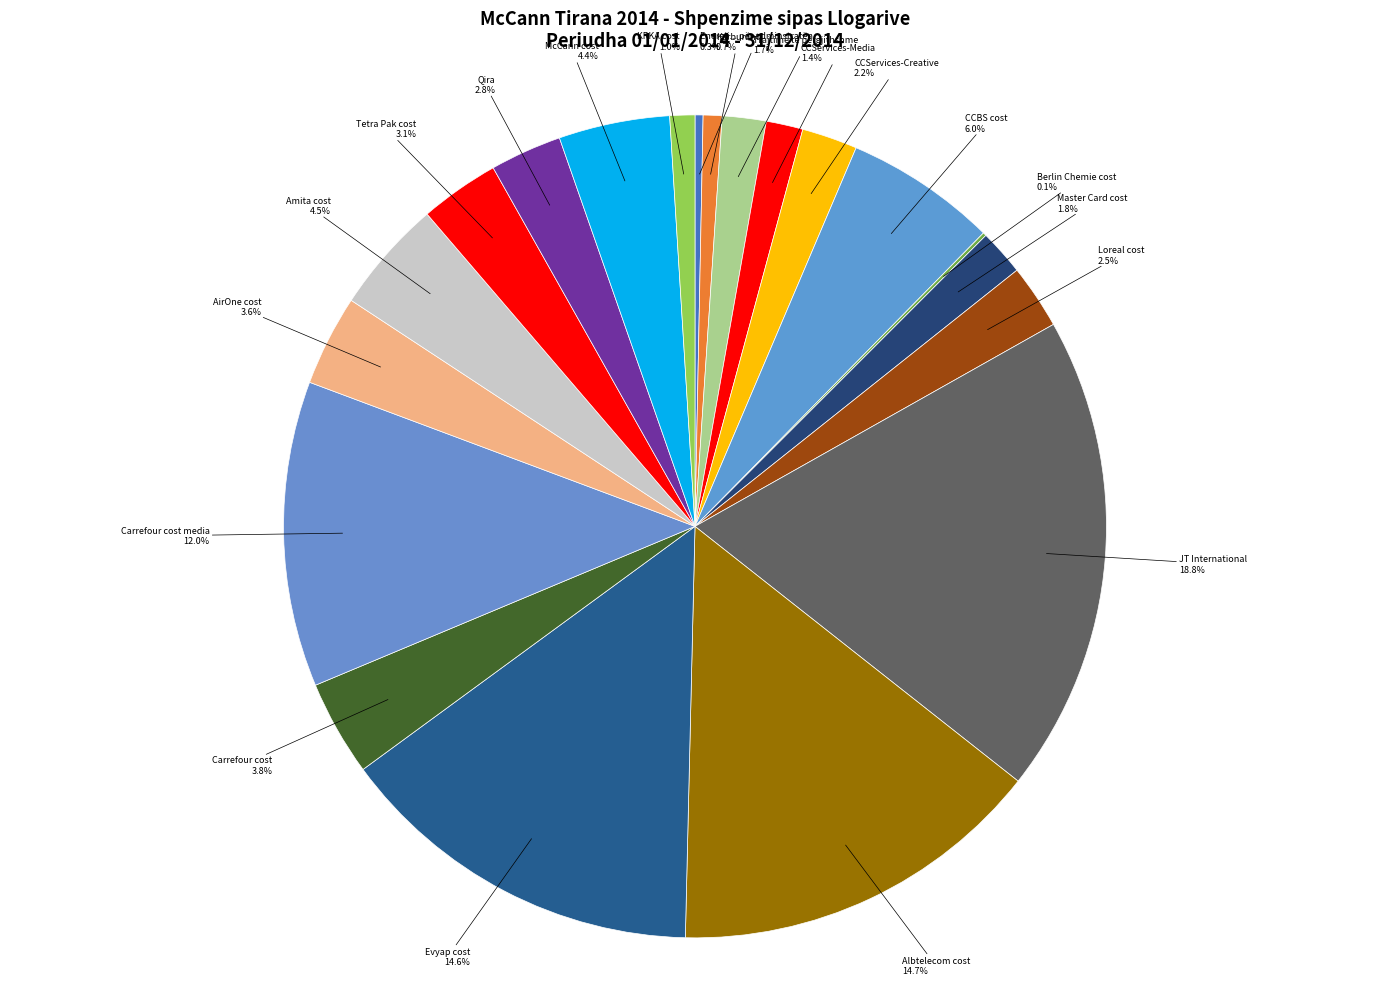

To the nearest percent, what percentage of the pie is Karburant?

1%